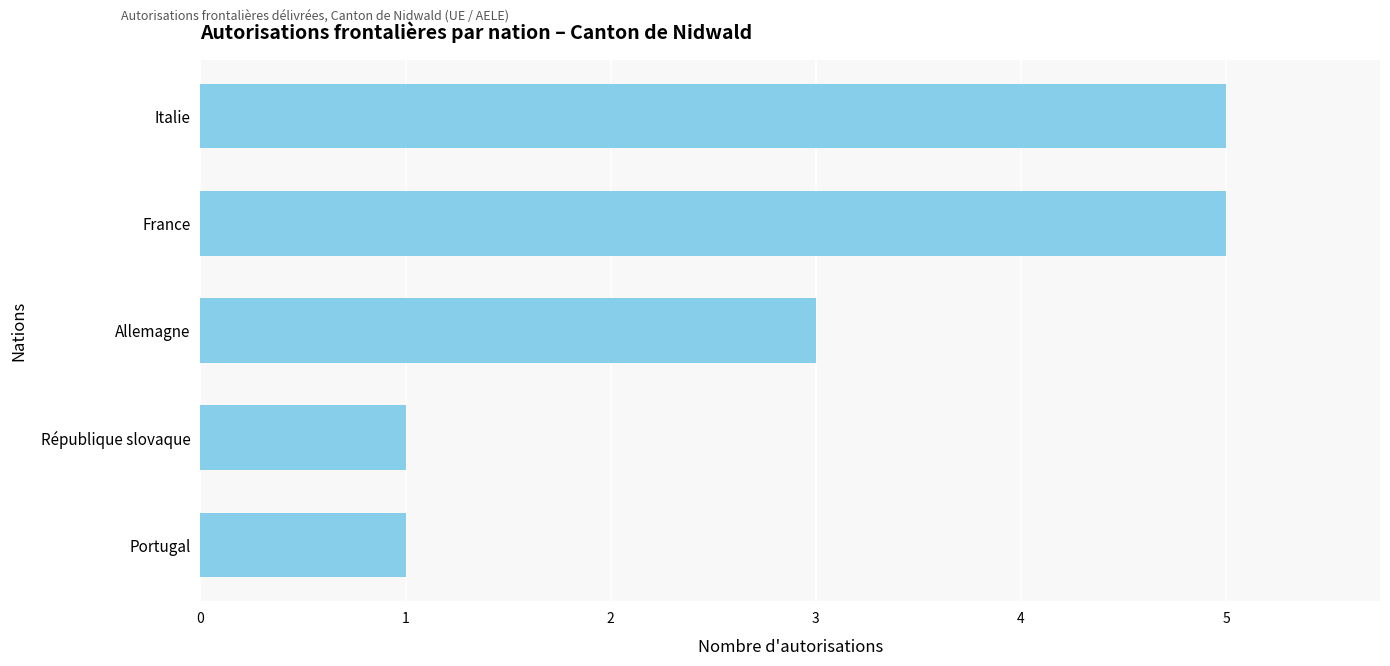

What is the difference between the maximum and minimum values?

4